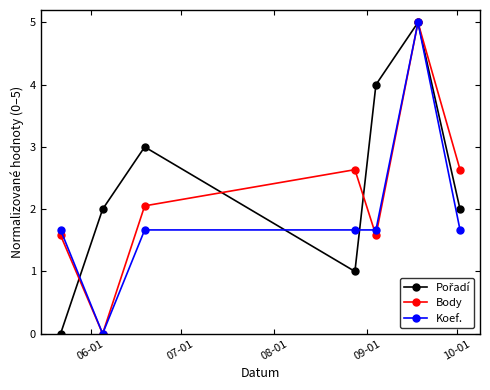

How many interior local valleys does the Body series have?

2